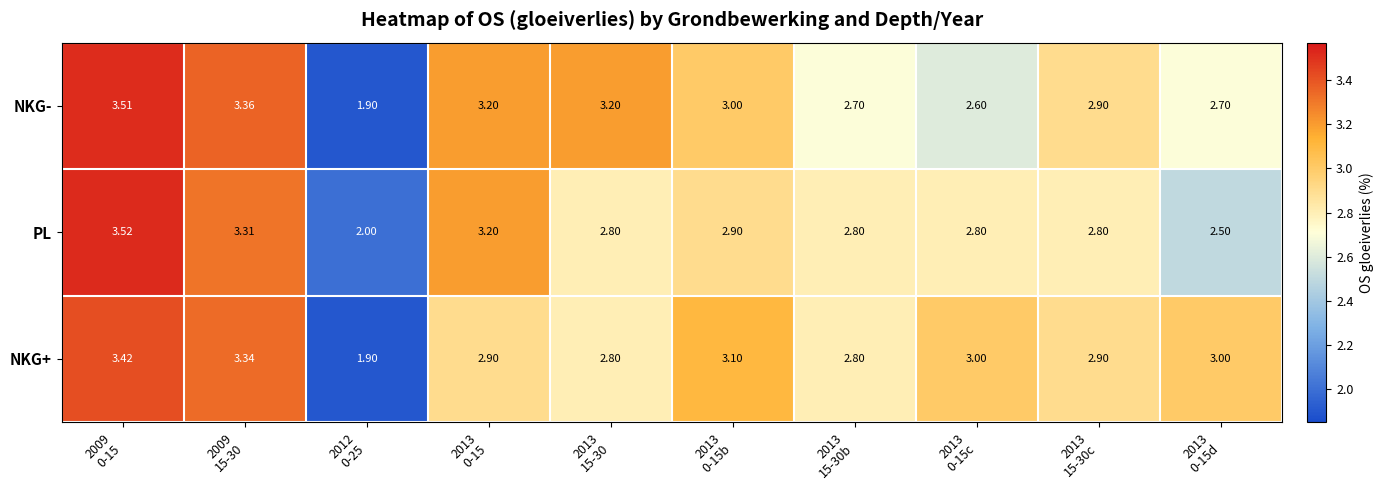

Which series has the largest total across all categories?

NKG+